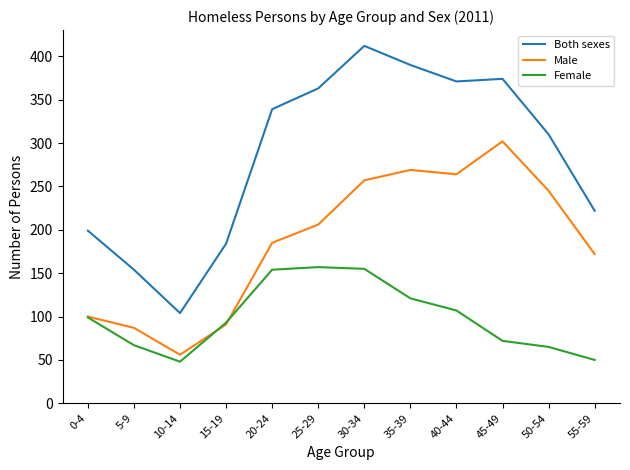

True or false: Both sexes has a value of 371 at 40-44.

True